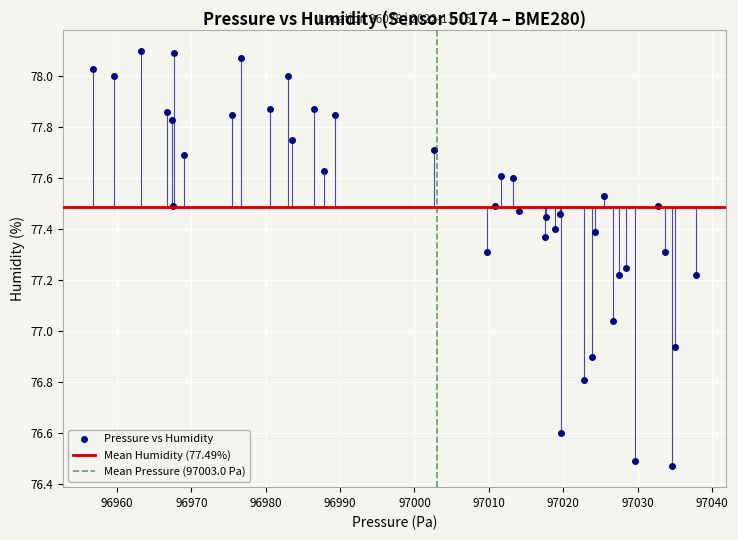

What is the range of Y values (max minus min)?

1.6